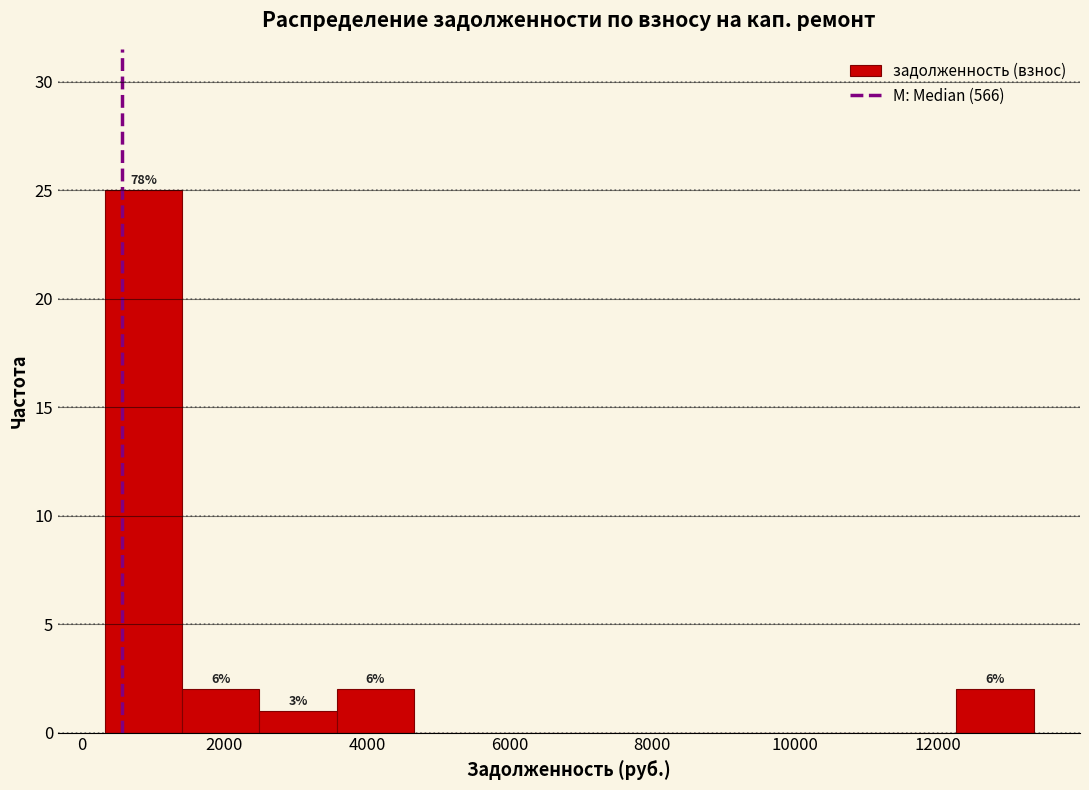

Which range on the x-axis has the tallest bar?

400 to 1400